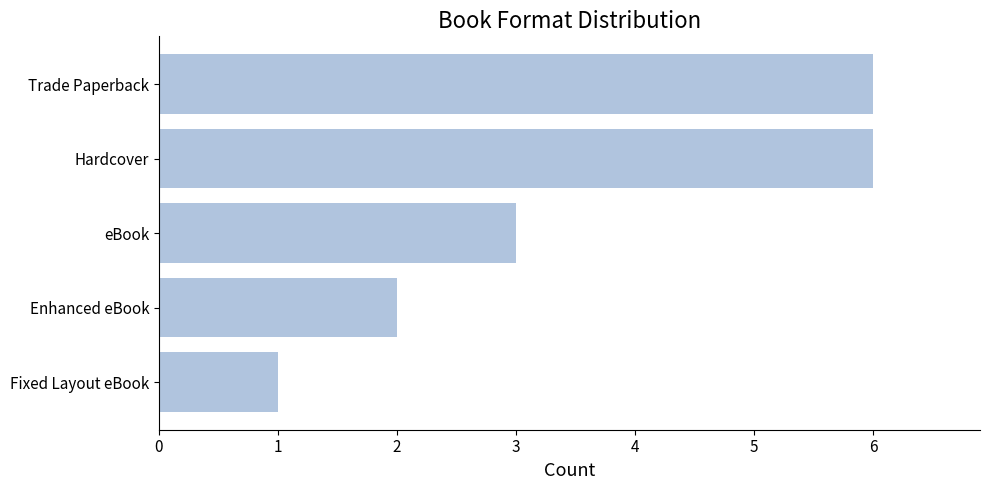

Is it true that the value at eBook is 3?

True